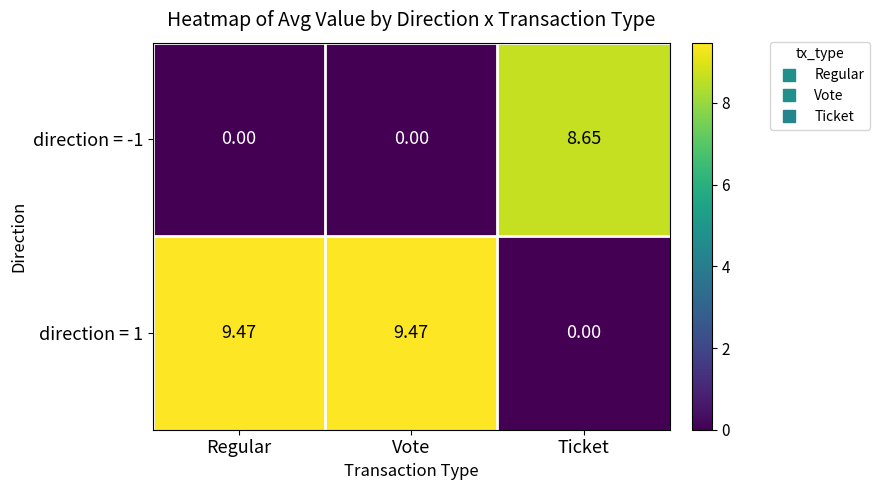

Is the value of direction = -1 at Regular greater than the value of direction = 1 at Vote?

No